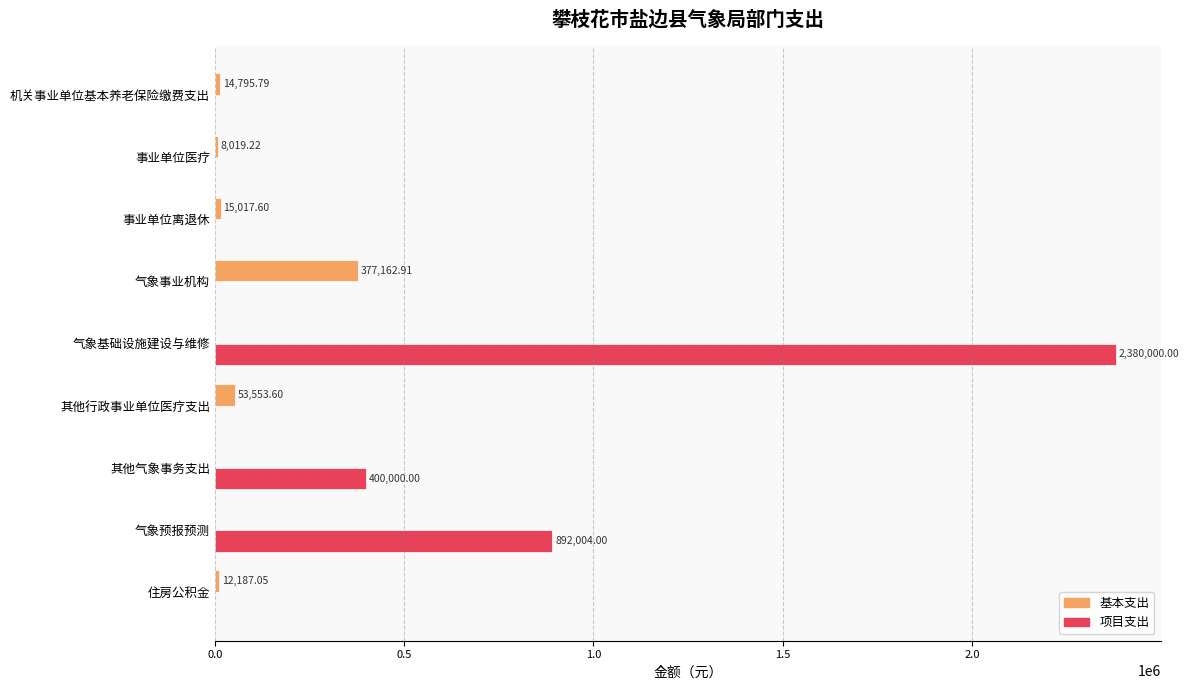

How many positive values does the 基本支出 series have?

6